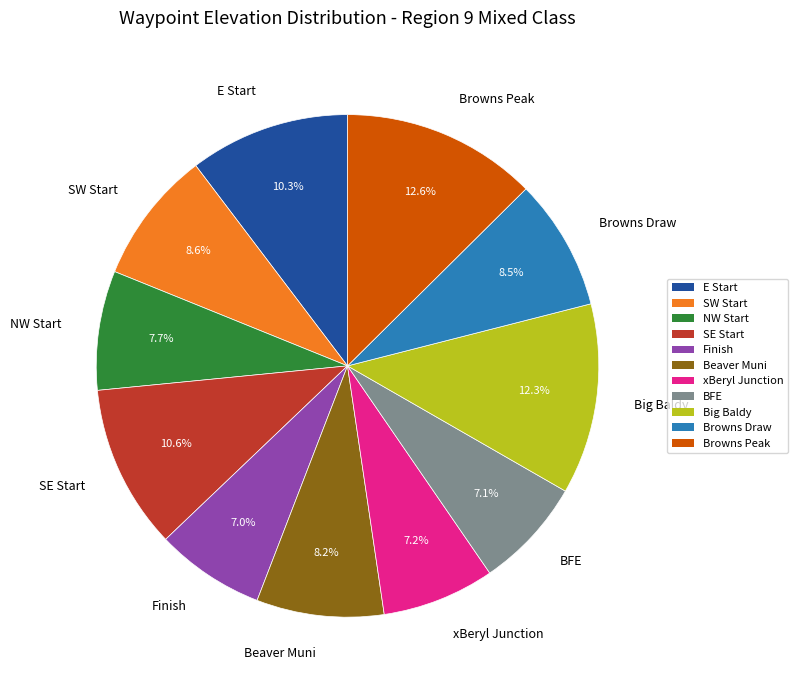

Is there a majority slice in this chart?

No